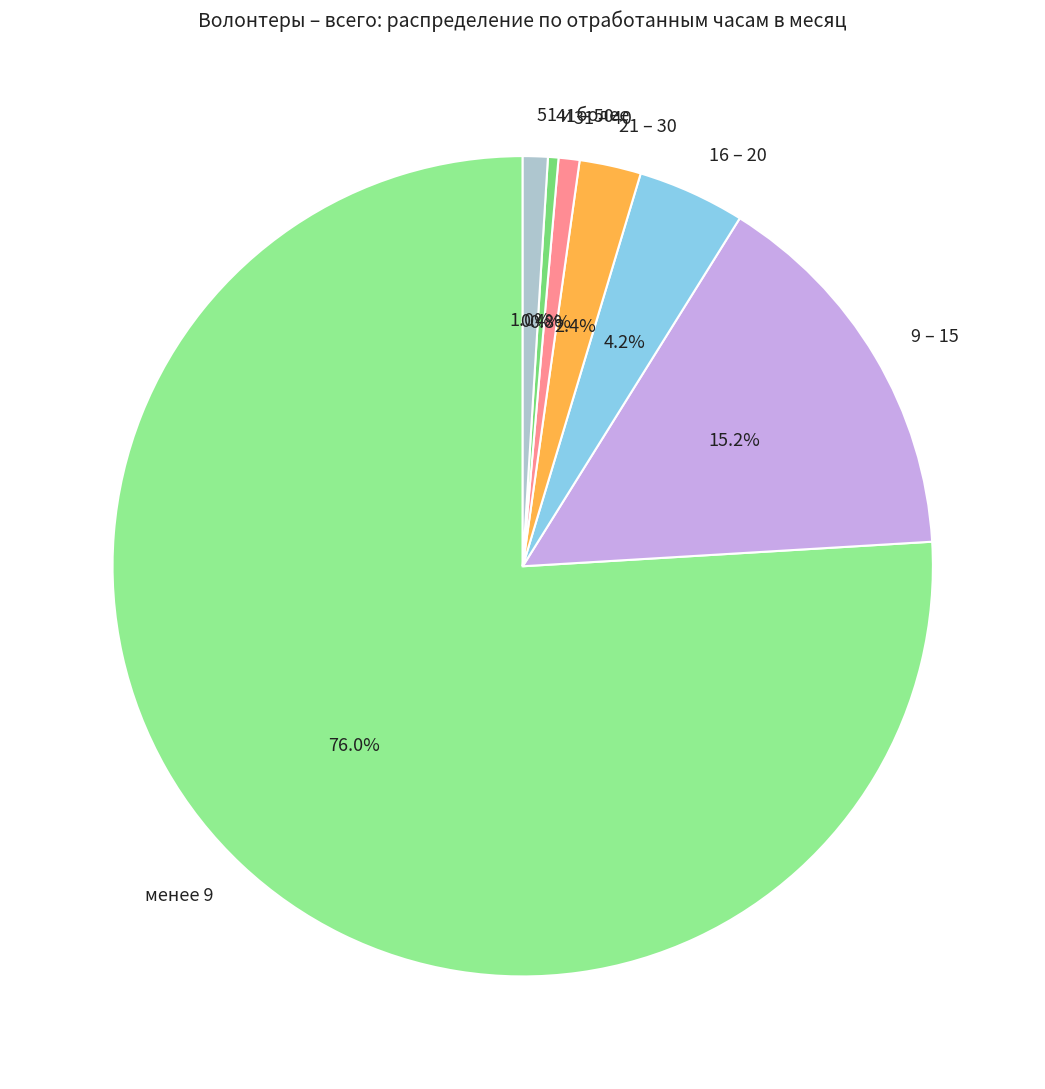

Which has a higher value, менее 9 or 41 – 50?

менее 9